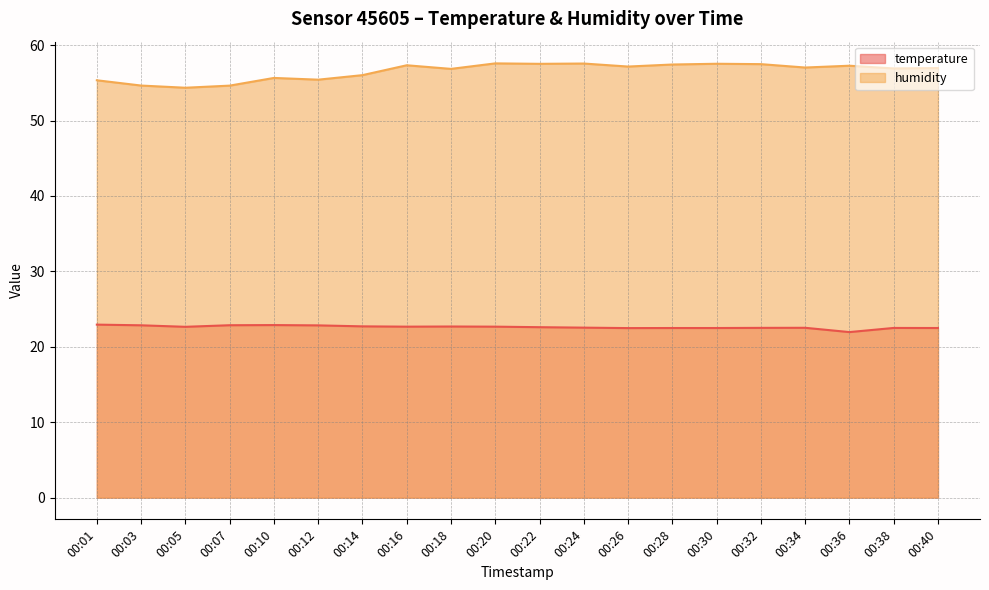

Rank the series at 00:36 from highest to lowest value.

humidity, temperature